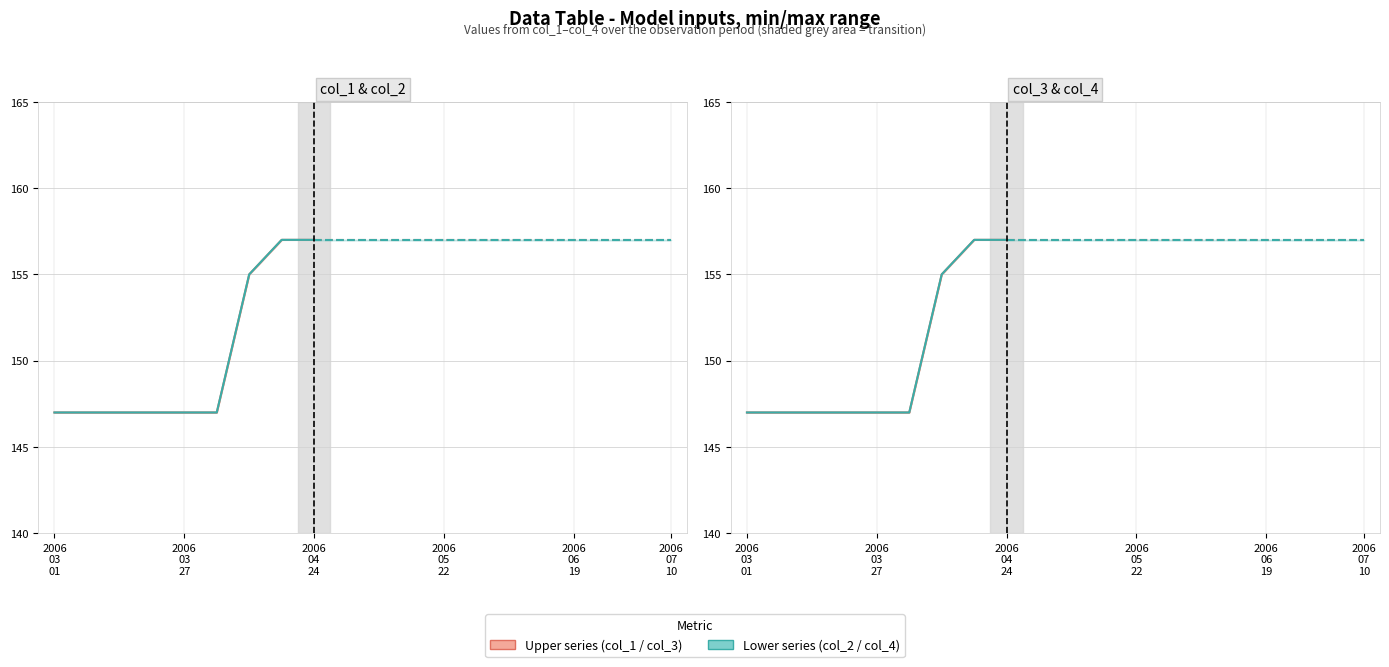

How many lines are shown in the chart?

2